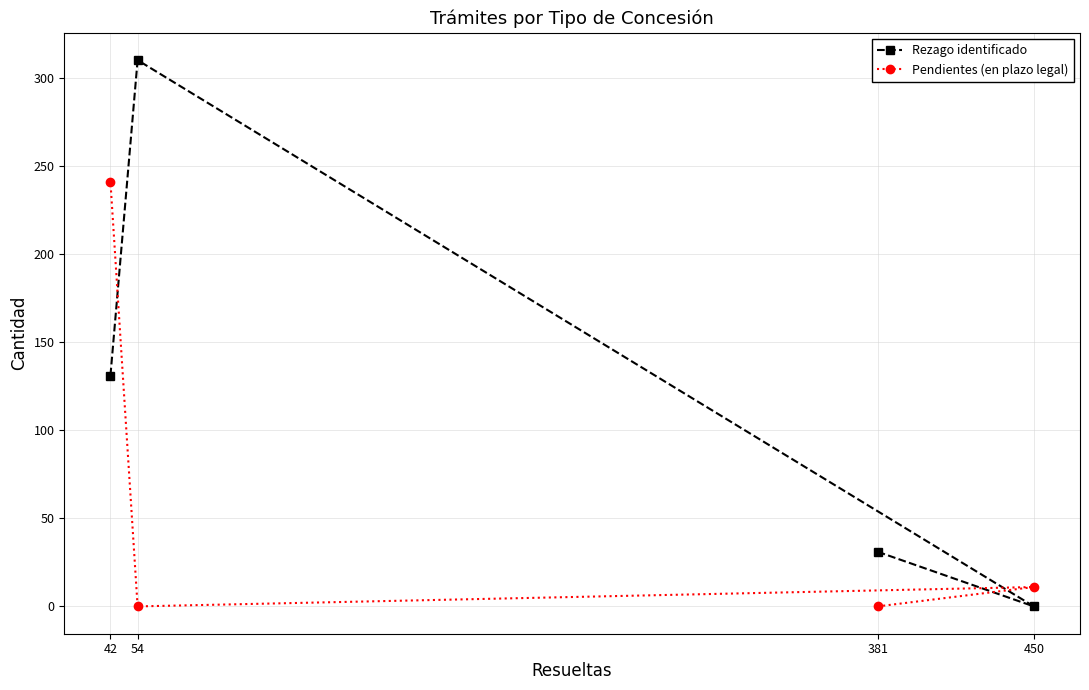

What is the maximum value shown in the chart?

310